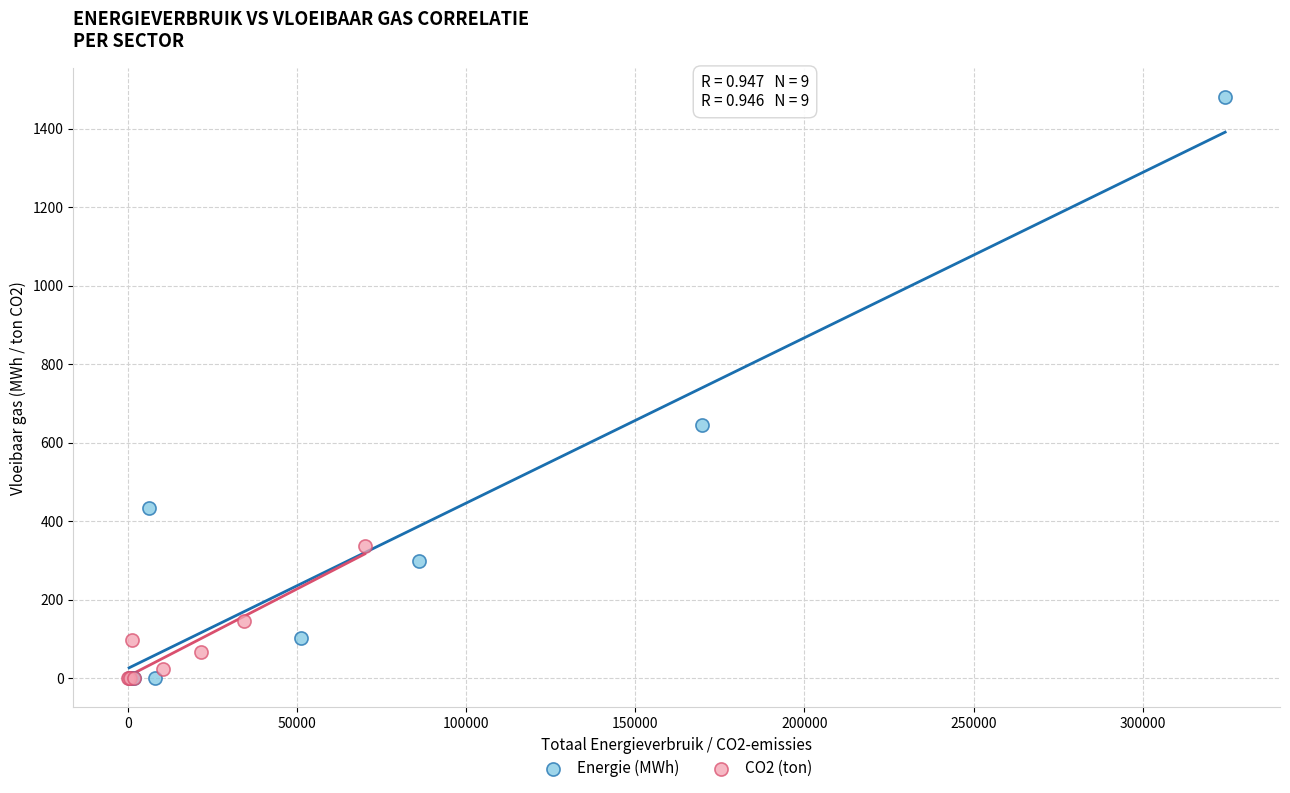

Which series reaches the maximum Y coordinate?

Energie (MWh)